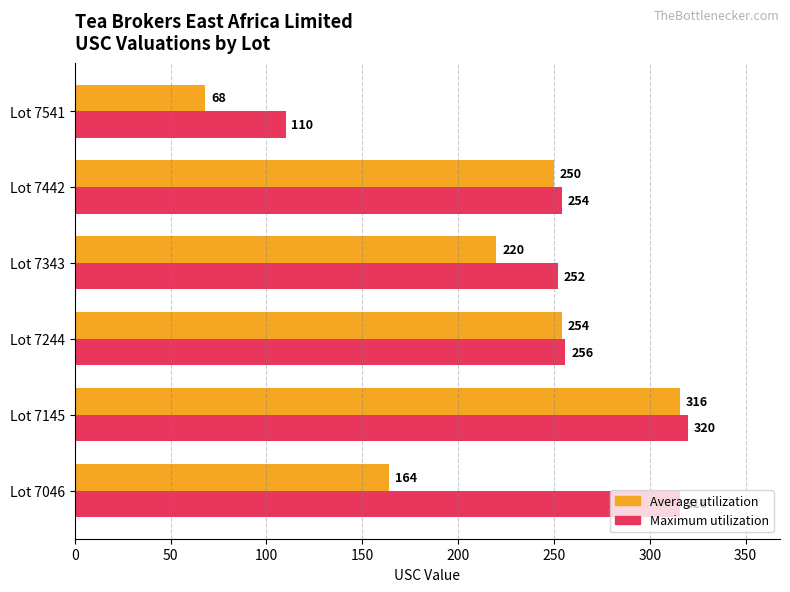

Which series has the largest range (max minus min)?

Average utilization